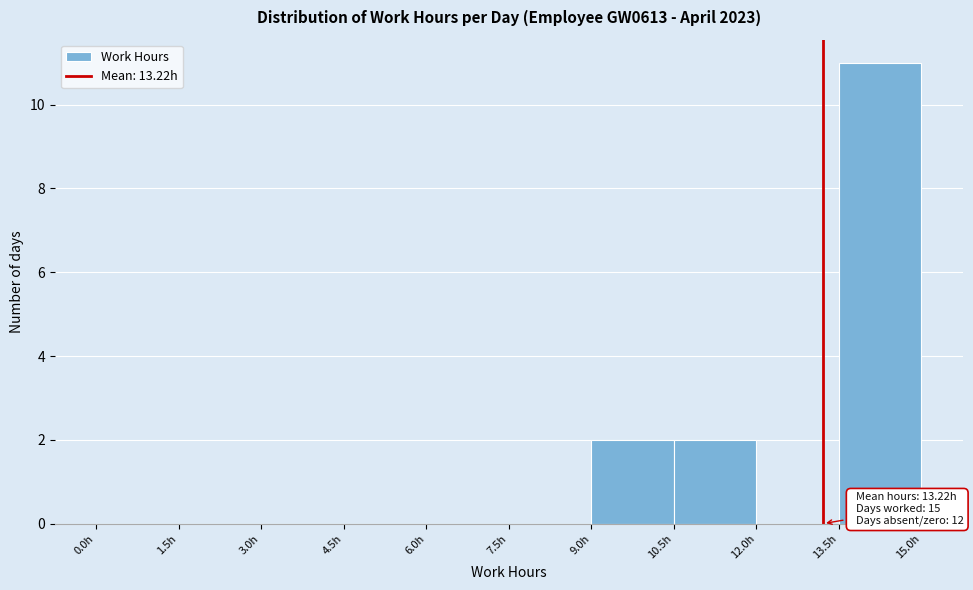

Over which range of the x-axis is the bar tallest?

13.5 to 15.0